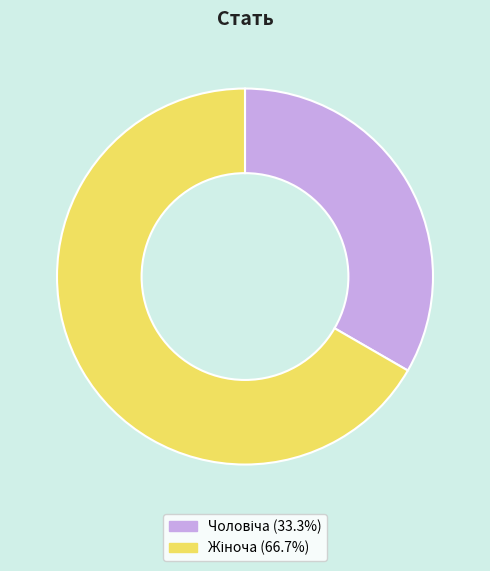

Does any single category account for the majority?

Yes